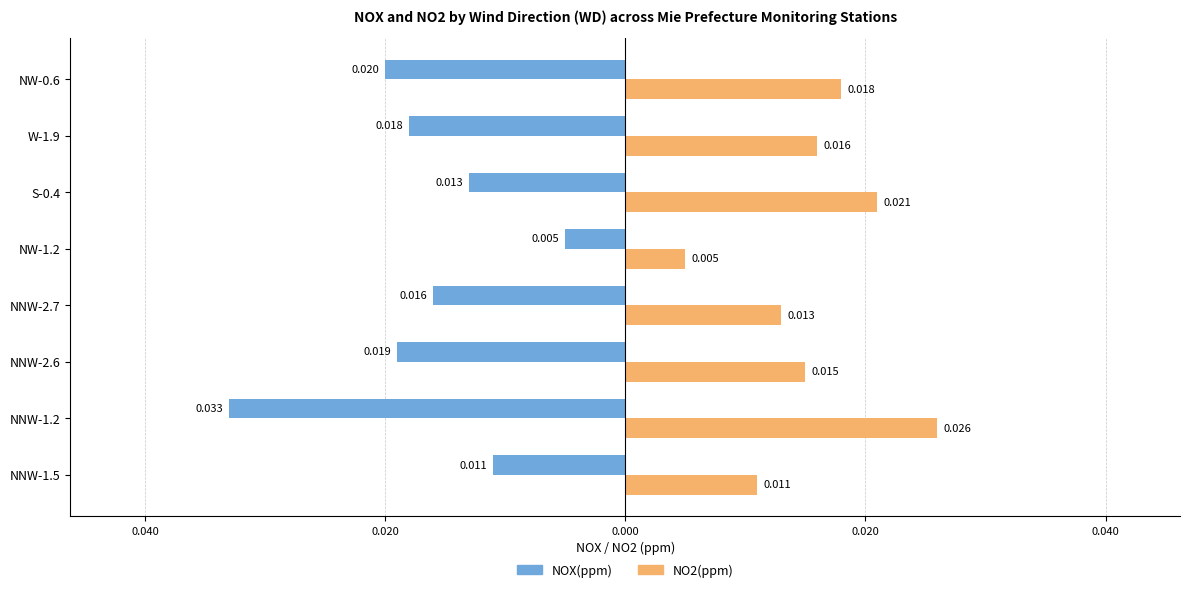

What are all the series names shown in the legend?

NOX(ppm), NO2(ppm)